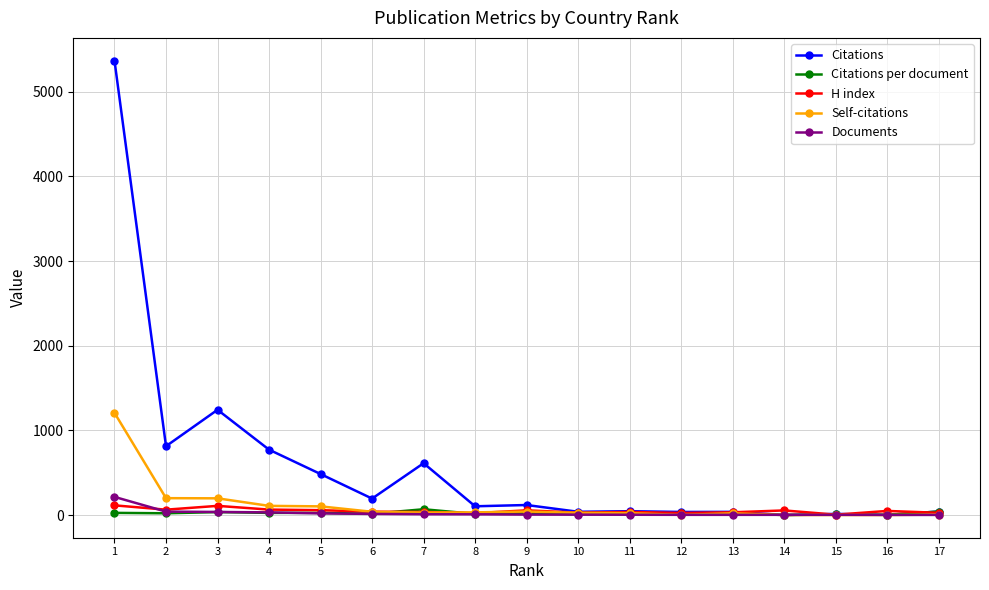

Which series has the largest range (max minus min)?

Citations